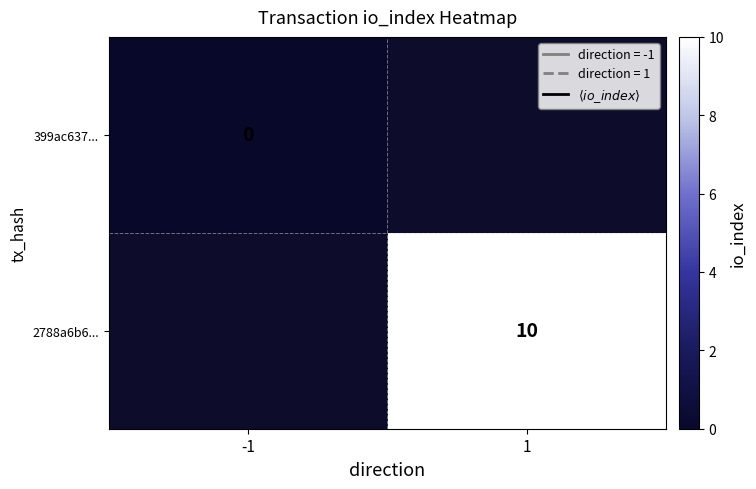

The value of 2788a6b6... at 1 is 2. True or false?

False